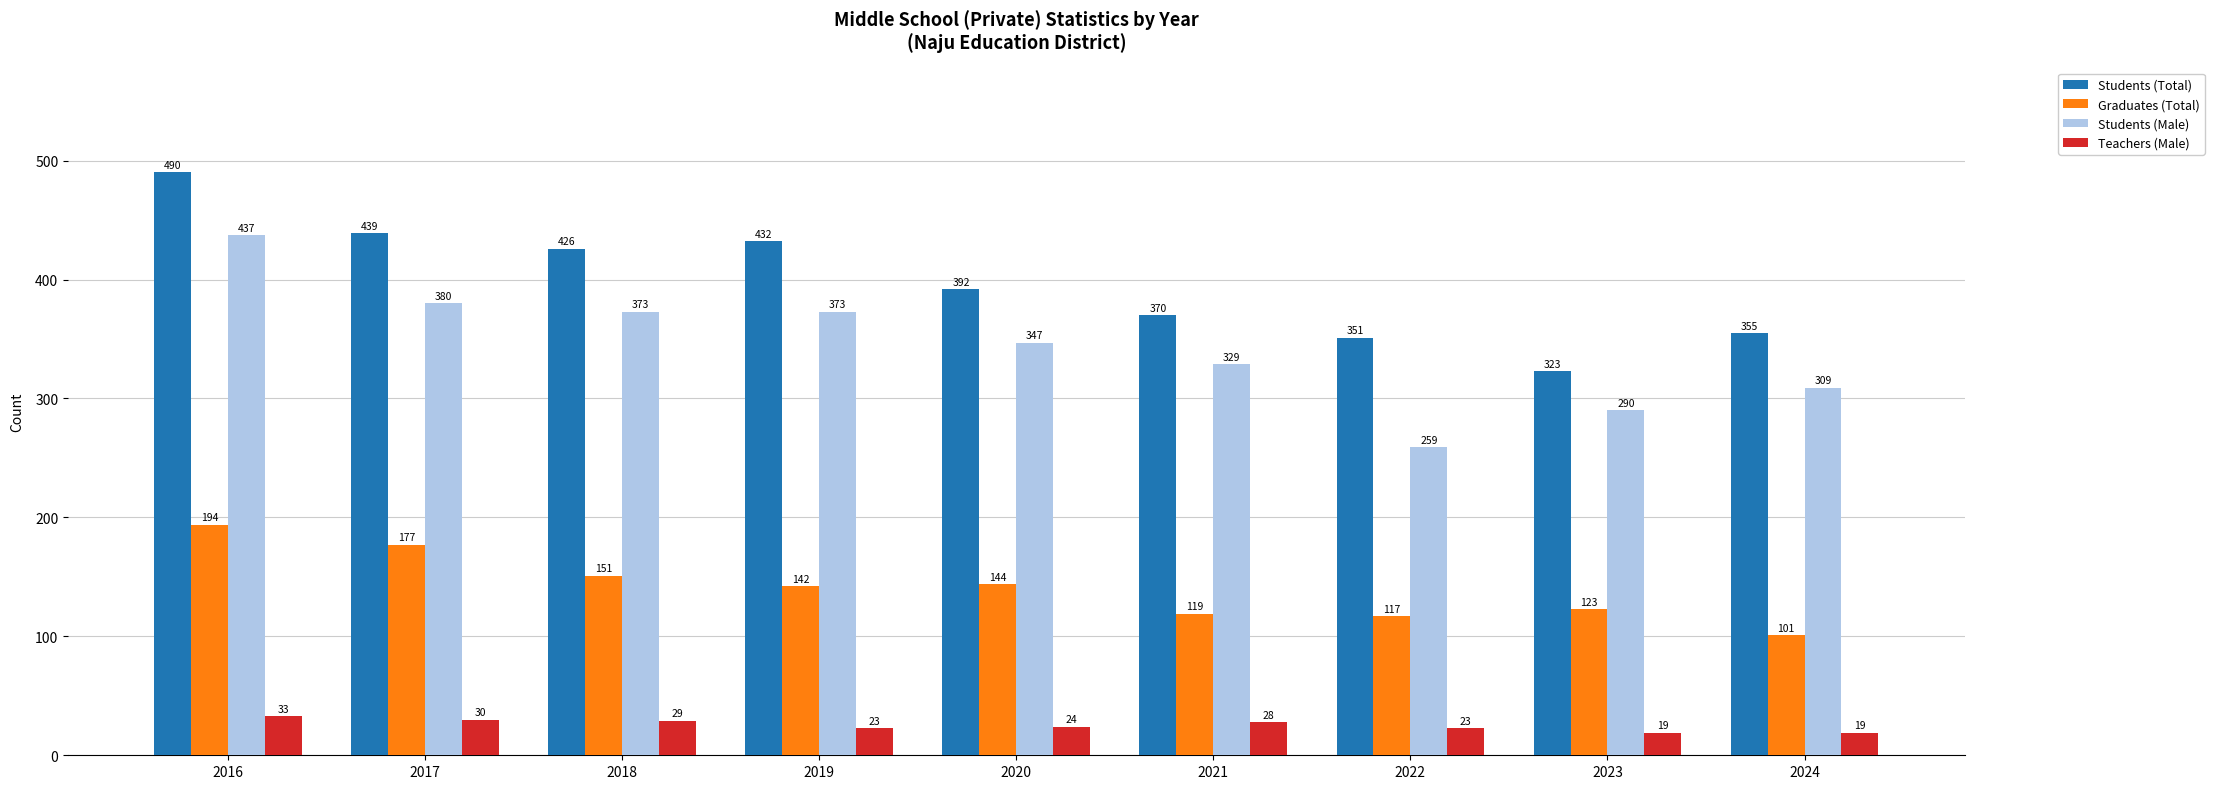

How many series are shown in this chart?

4